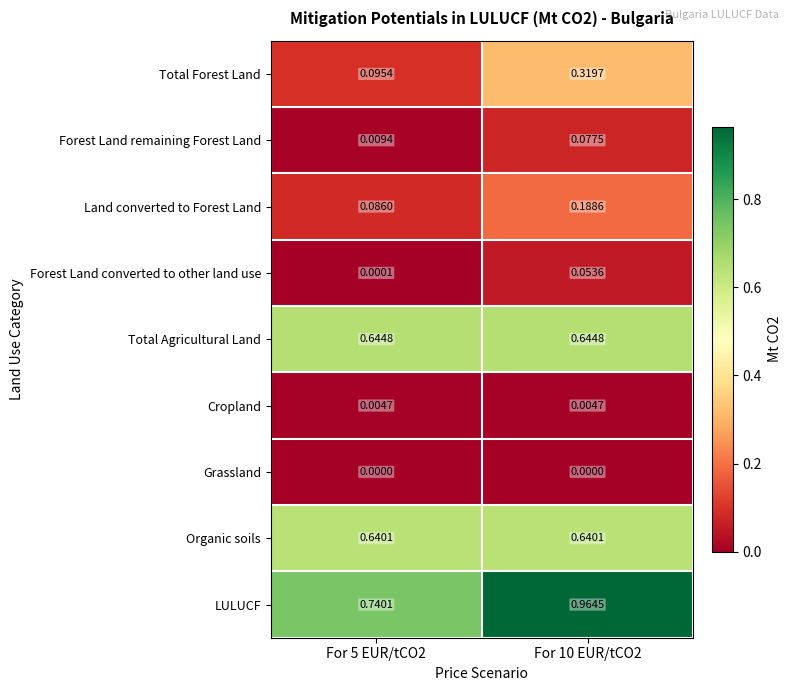

How many categories are shown in the chart?

2